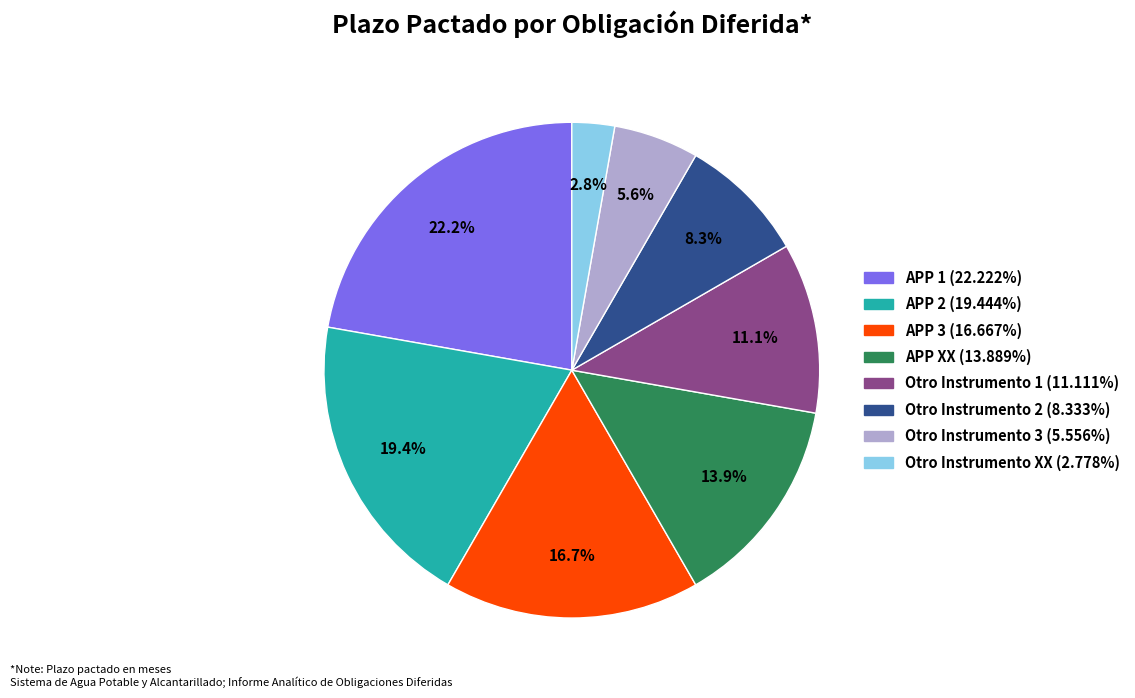

What percentage is the APP 1 slice, to the nearest percent?

22%